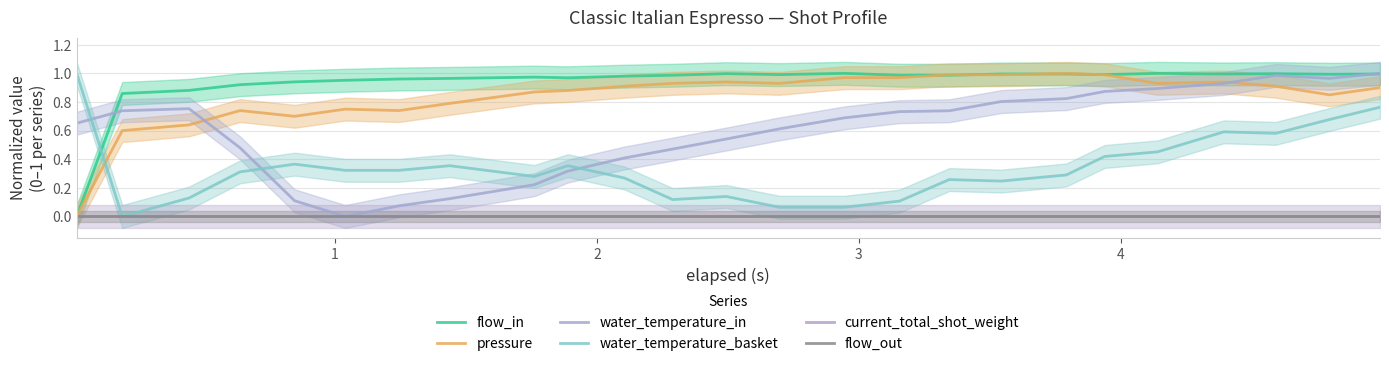

In pressure, how many points are higher than both neighbors (excluding endpoints)?

5